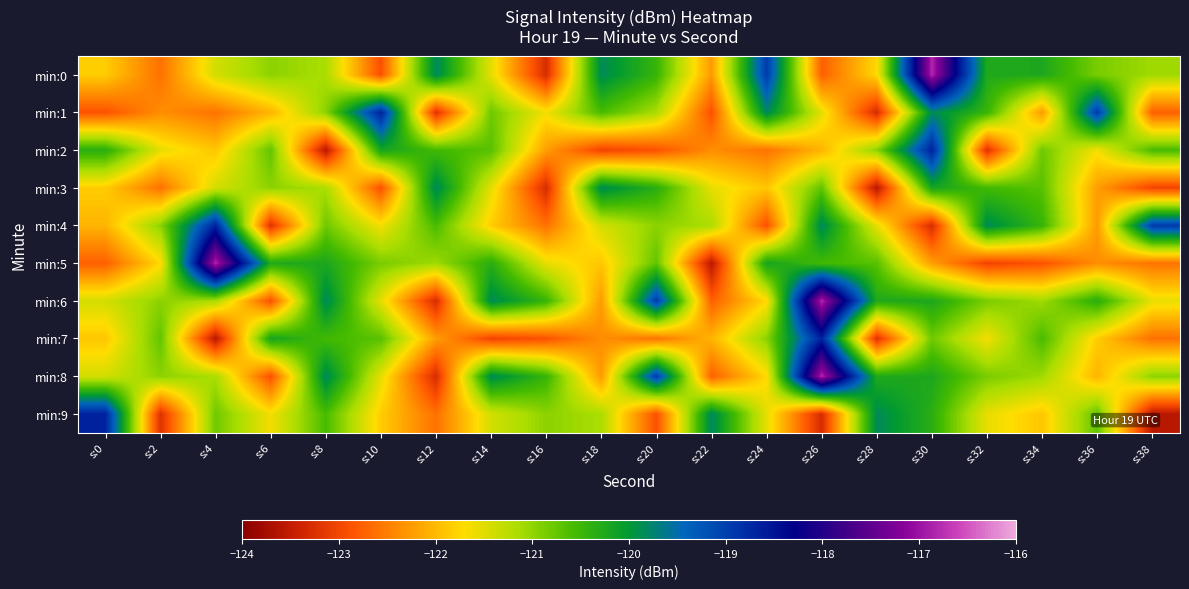

What is the greatest value displayed?

-116.8